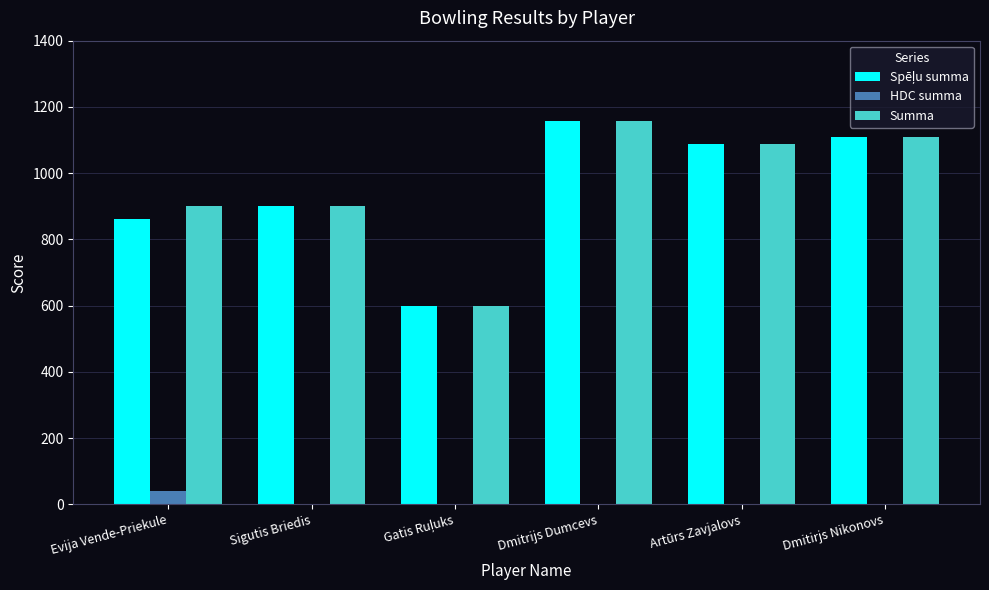

How many categories are shown in the chart?

6